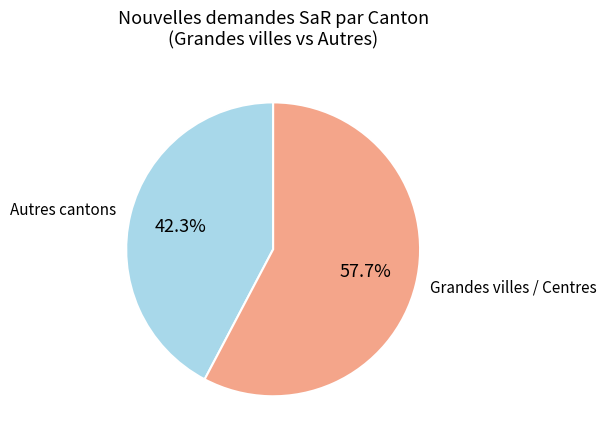

Rank the categories by value from highest to lowest.

Grandes villes / Centres, Autres cantons